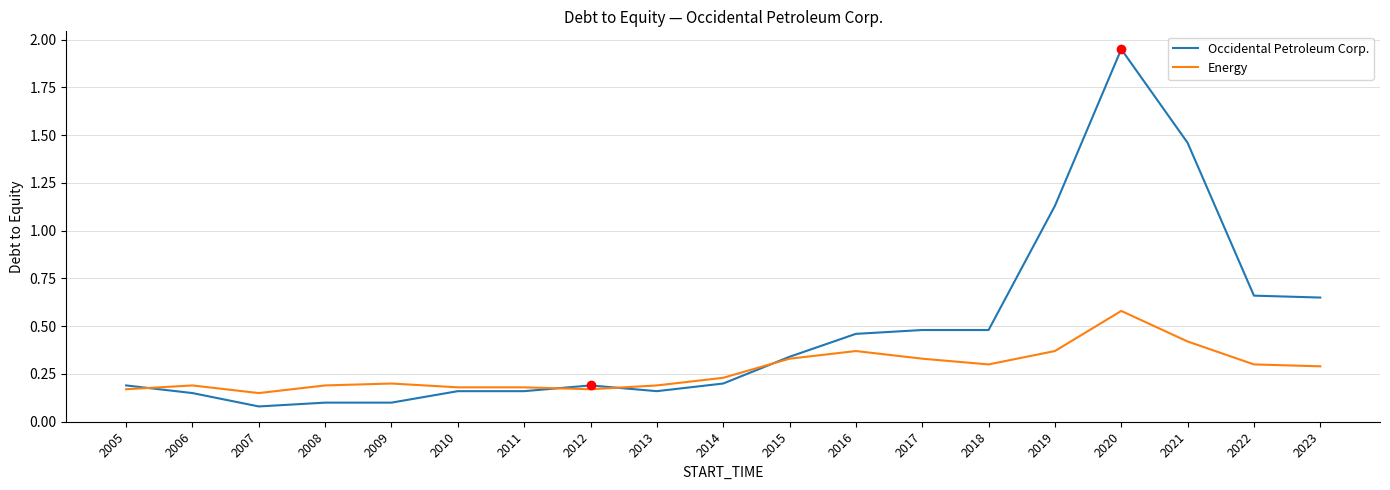

Rank the series at 2018 from lowest to highest value.

Energy, Occidental Petroleum Corp.